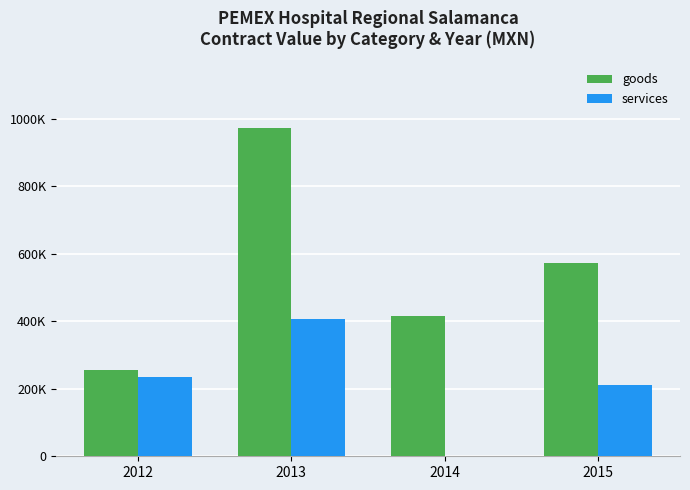

Is it true that goods equals 255801.0 at 2012?

True